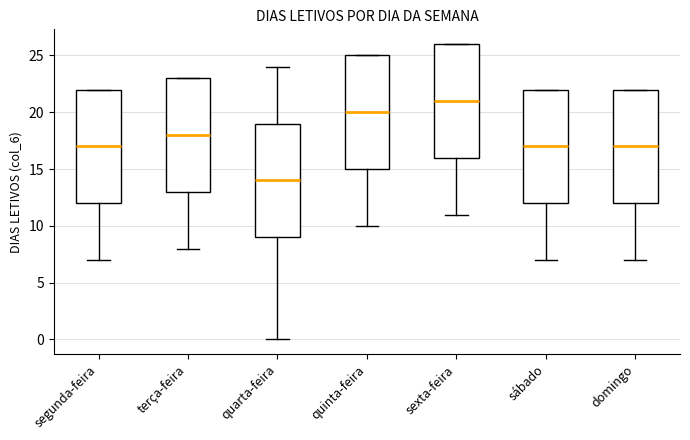

Reading left to right, transcribe this box plot: for each box, give where its median line is, the range the box spans, and where its two whiskers end, as read against the y-axis. The values are not printed on the chart, so give them approximately, as read against the axis.

segunda-feira: median 17, box 12 to 22, whiskers 7 to 22
terça-feira: median 18, box 13 to 23, whiskers 8 to 23
quarta-feira: median 14, box 9 to 19, whiskers 0 to 24
quinta-feira: median 20, box 15 to 25, whiskers 10 to 25
sexta-feira: median 21, box 16 to 26, whiskers 11 to 26
sábado: median 17, box 12 to 22, whiskers 7 to 22
domingo: median 17, box 12 to 22, whiskers 7 to 22